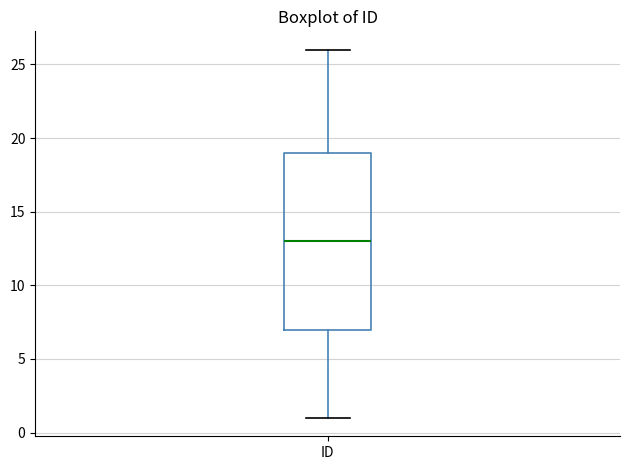

Read this box plot against the y-axis: the position of the median line, the range covered by the box, and the ends of both whiskers. The values are not printed on the chart, so give them approximately, as read against the axis.

median 13, box 7 to 19, whiskers 1 to 26